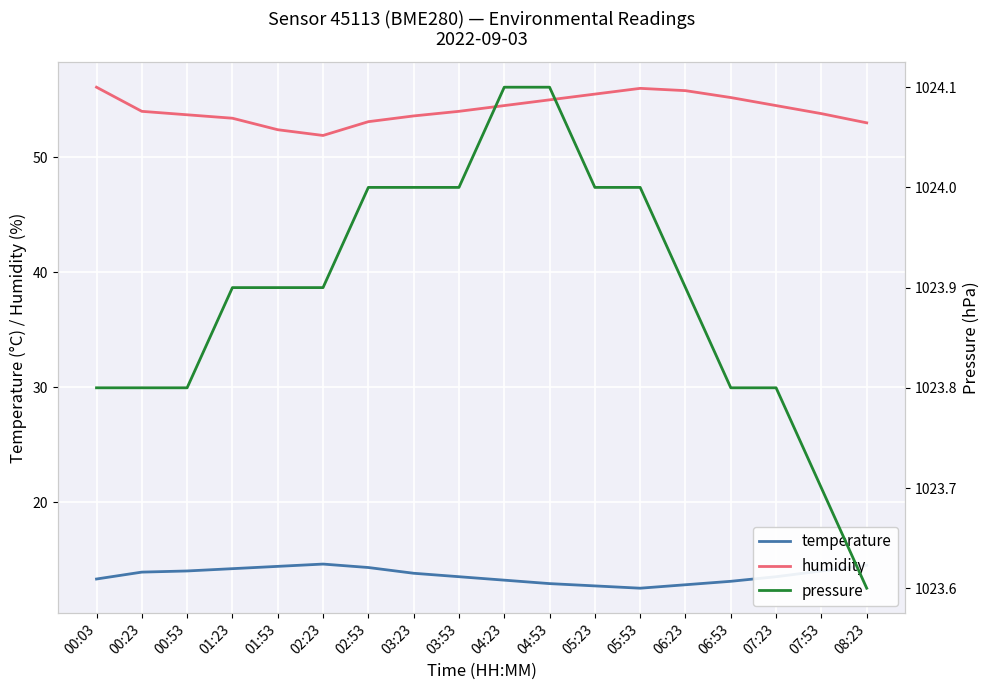

What is the minimum value shown in the chart?

12.5